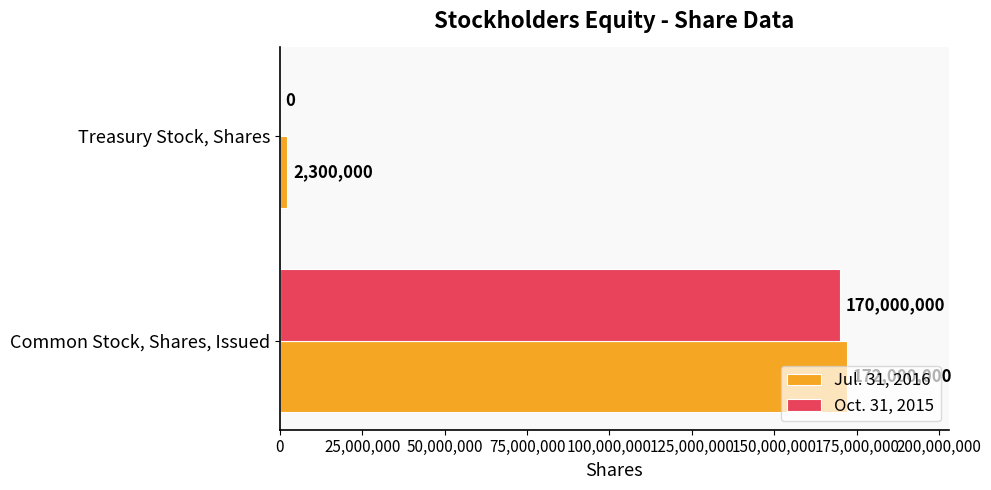

Between Common Stock, Shares, Issued and Treasury Stock, Shares, which series saw the biggest shift?

Oct. 31, 2015